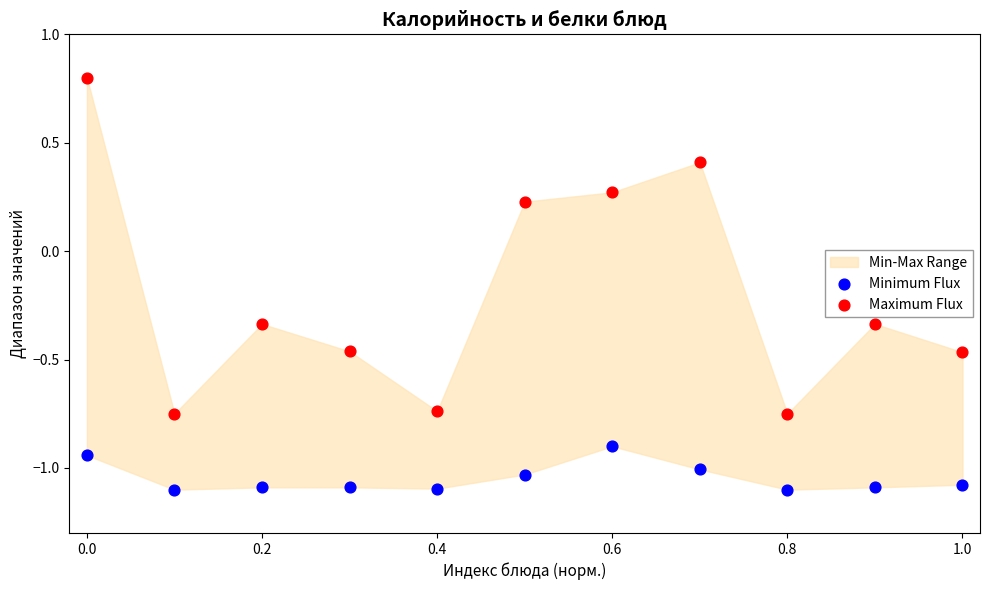

What is the X range (max minus min) for the scatter plot?

1.0